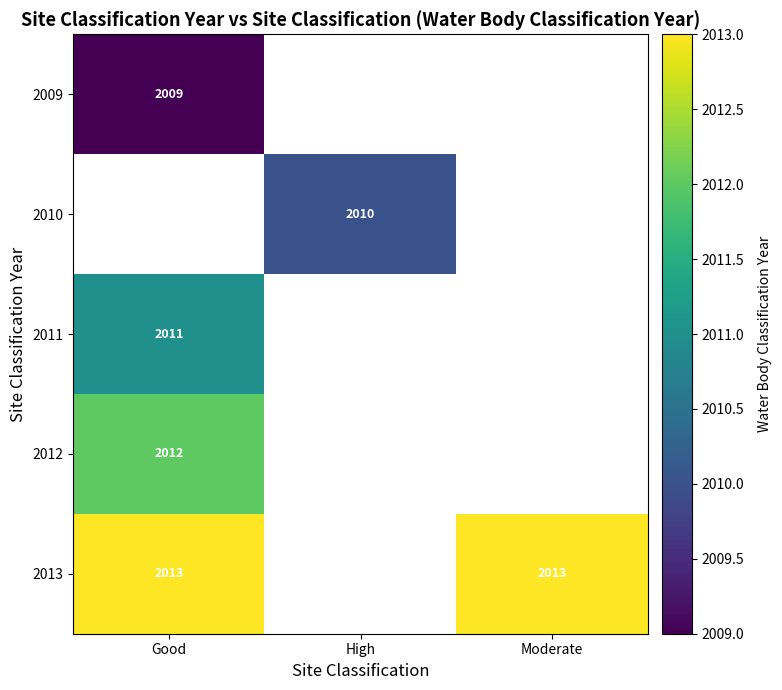

True or false: 2010 has a value of 2010 at High.

True